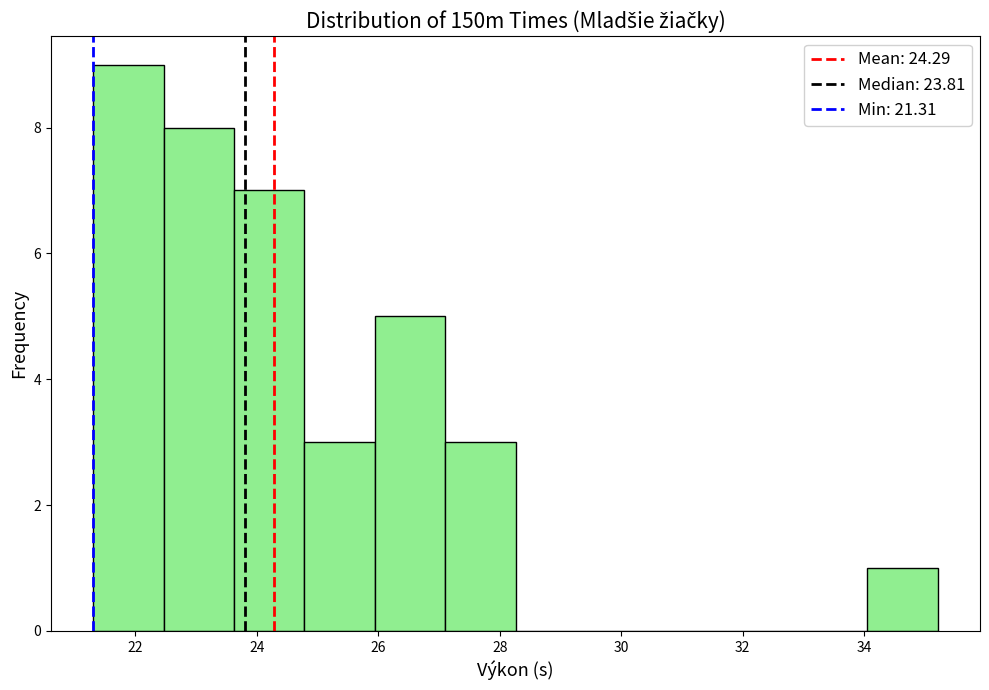

Reading left to right, list every bar in this chart as the range it spans on the x-axis followed by its height. Neither the bar edges nor the heights are printed on the chart, so give them approximately, as read against the axes.

21.4 to 22.4: 9
22.4 to 23.6: 8
23.6 to 24.8: 7
24.8 to 26.0: 3
26.0 to 27.2: 5
27.2 to 28.2: 3
28.2 to 29.4: 0
29.4 to 30.6: 0
30.6 to 31.8: 0
31.8 to 32.8: 0
32.8 to 34.0: 0
34.0 to 35.2: 1